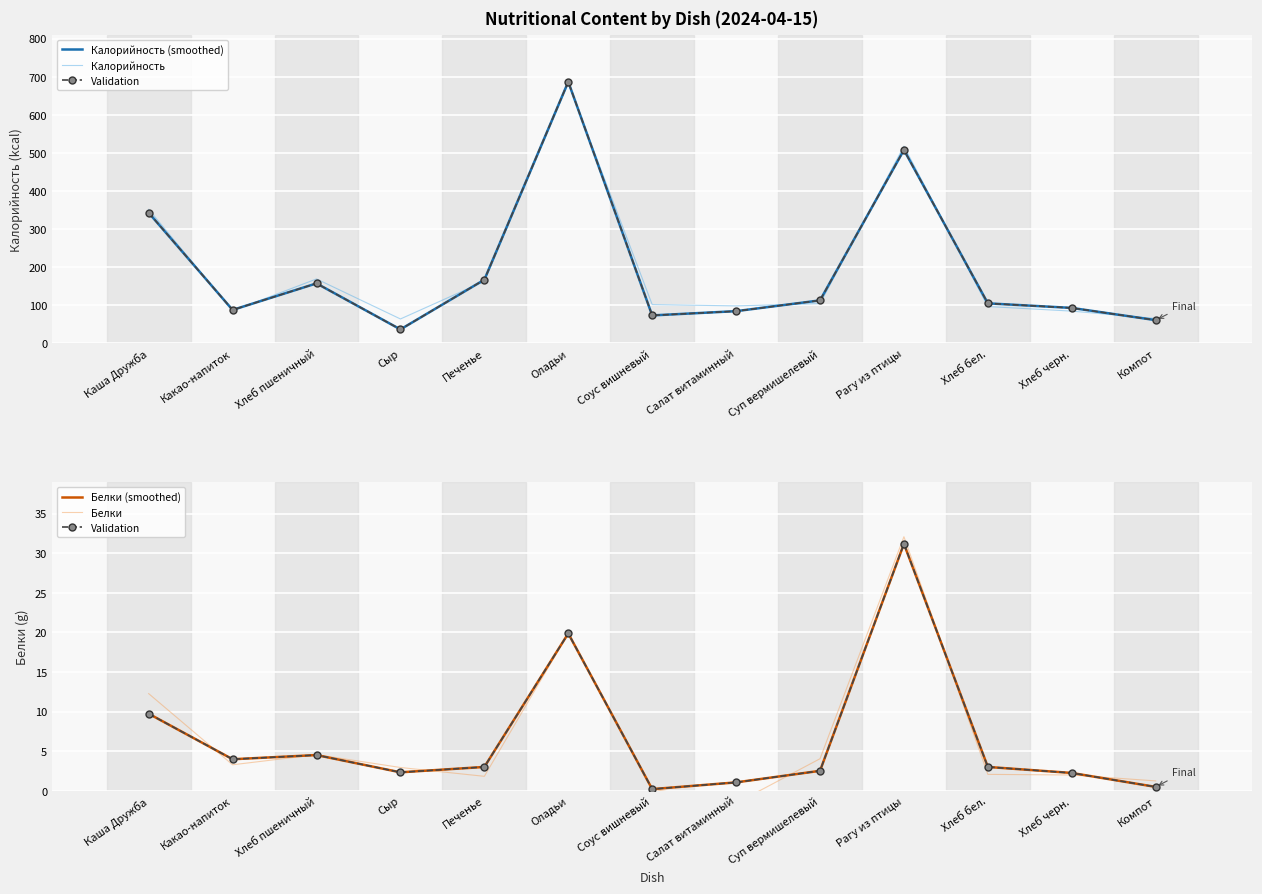

At how many categories does at least one series exceed 387?

2